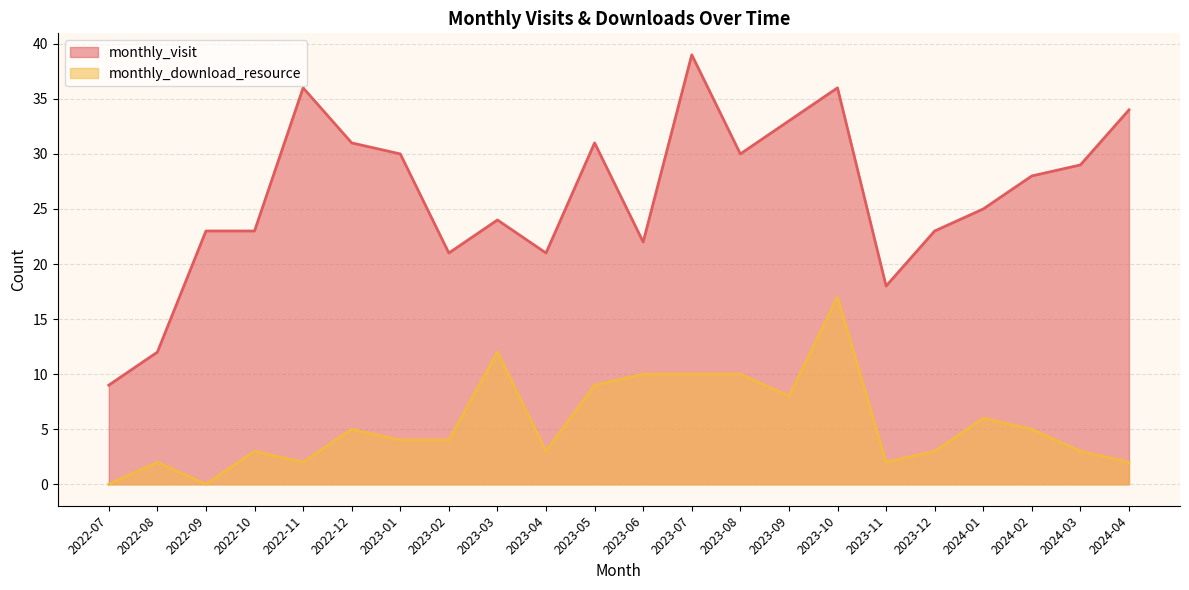

True or false: monthly_download_resource and monthly_visit cross at least once.

False